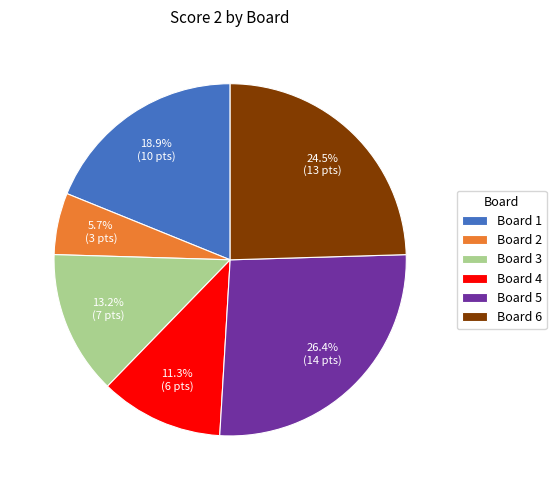

Rank the categories by value from highest to lowest.

Board 5, Board 6, Board 1, Board 3, Board 4, Board 2